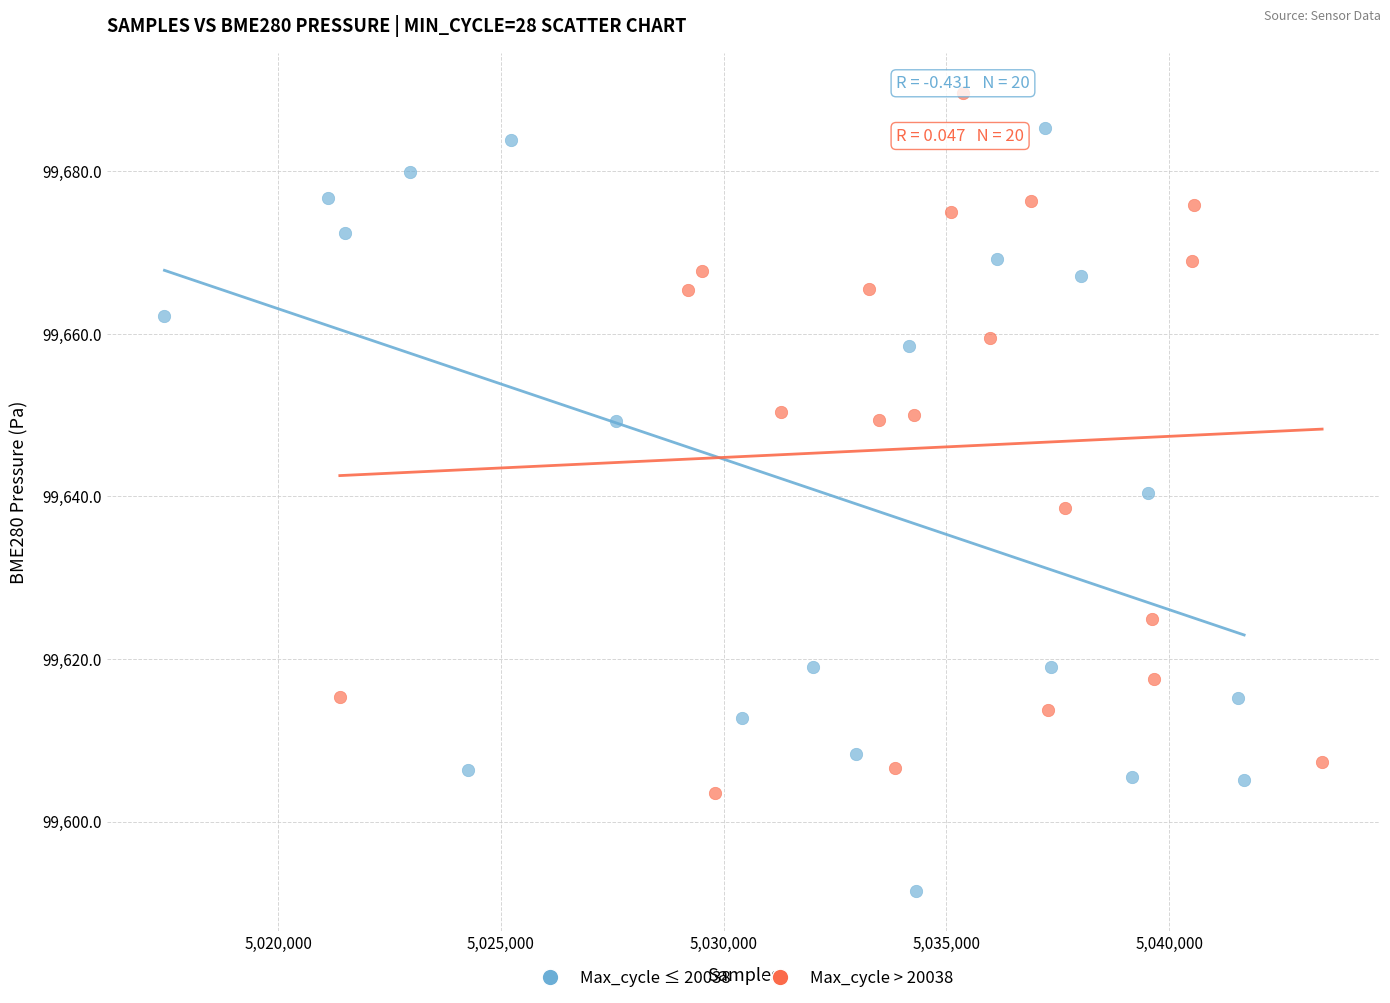

Which series contains the lowest Y value?

Max_cycle ≤ 20038